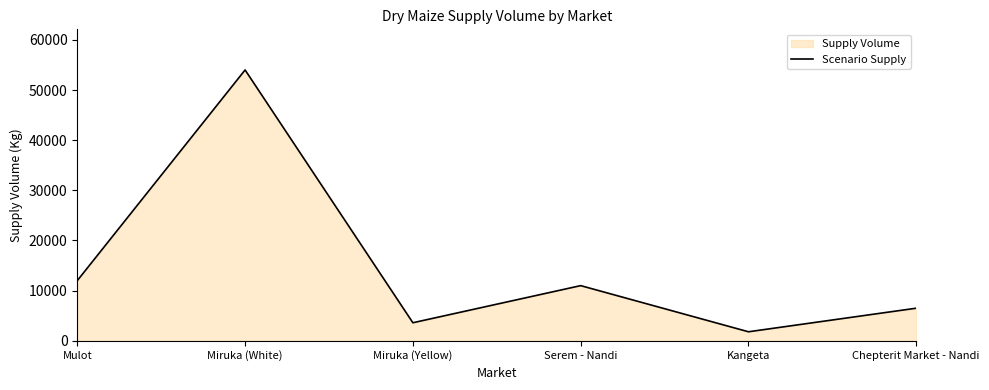

Reading left to right, list all the values displayed in this chart.

12000	54000	3600	11000	1800	6500